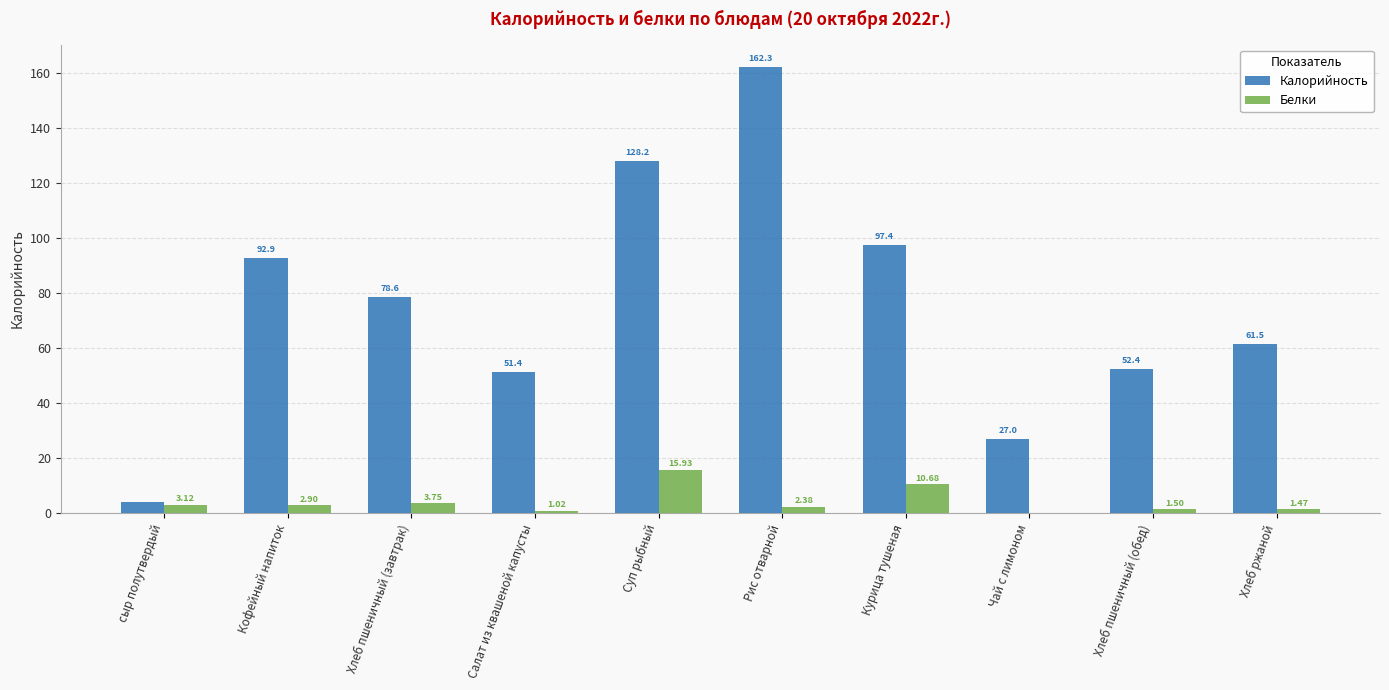

Between сыр полутвердый and Хлеб пшеничный (завтрак), which series saw the biggest shift?

Калорийность